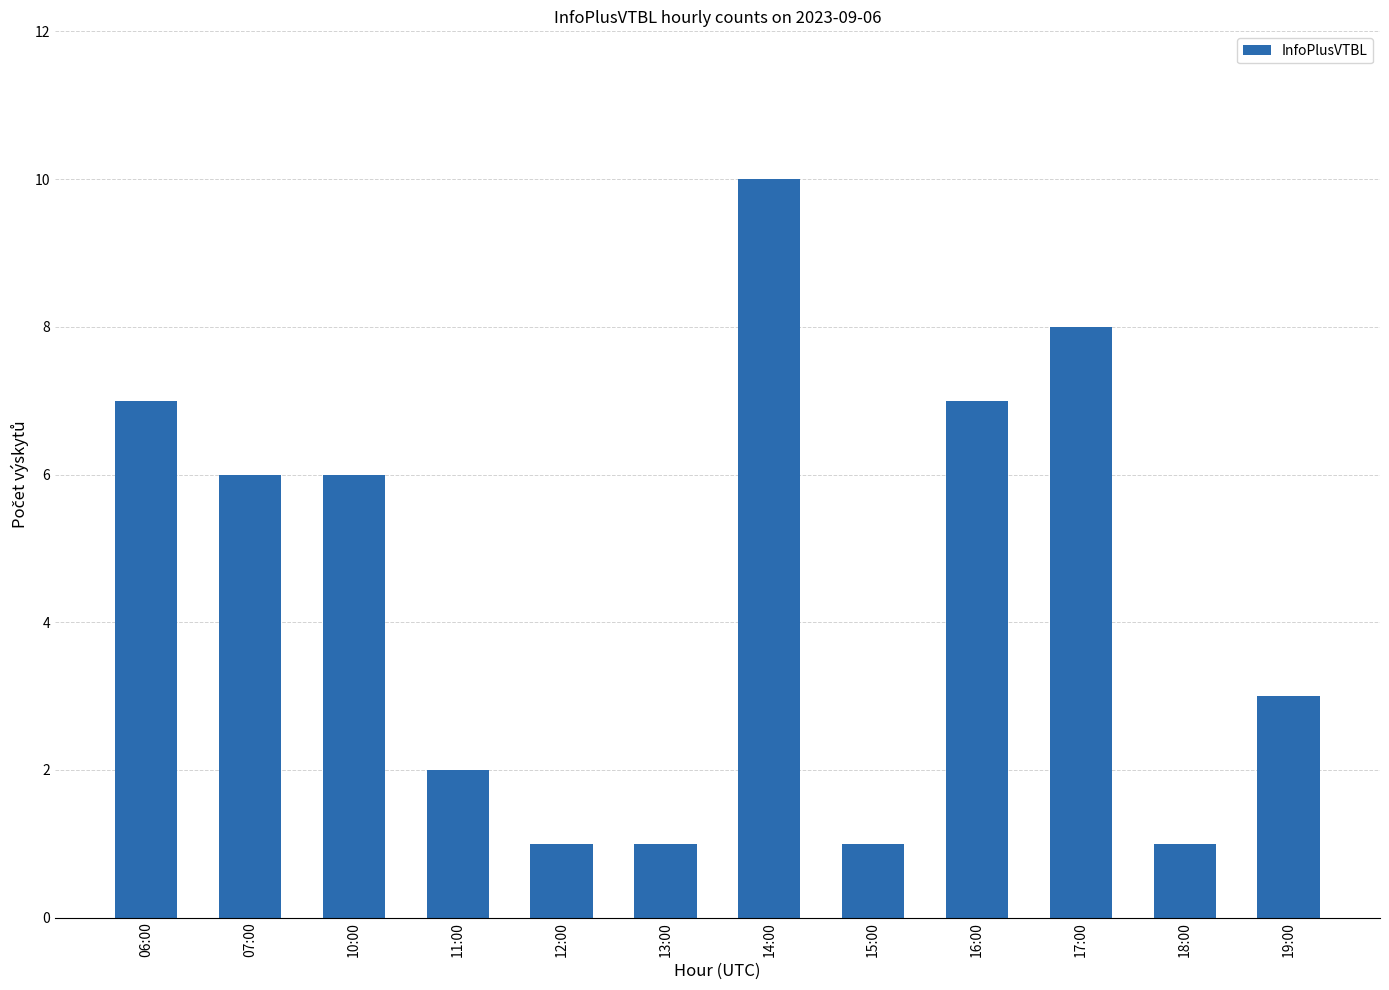

Reading left to right, transcribe all the data shown in this chart.

06:00=7	07:00=6	10:00=6	11:00=2	12:00=1	13:00=1	14:00=10	15:00=1	16:00=7	17:00=8	18:00=1	19:00=3